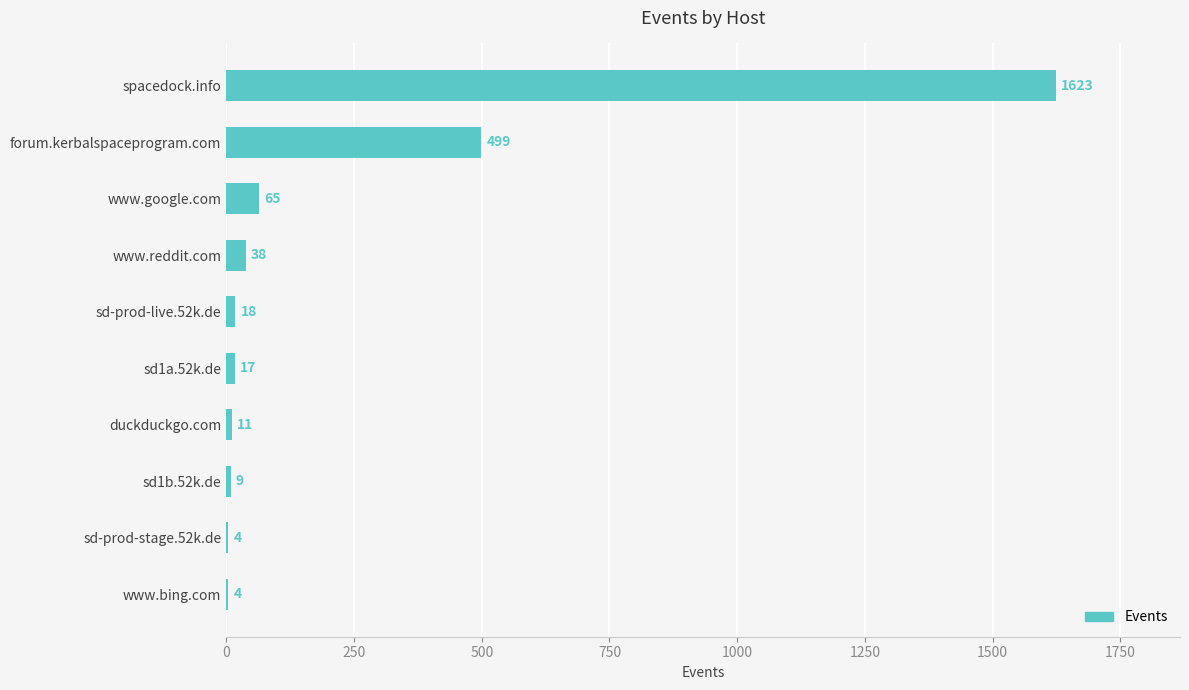

What is the sum of the values at sd1b.52k.de and sd-prod-stage.52k.de?

13